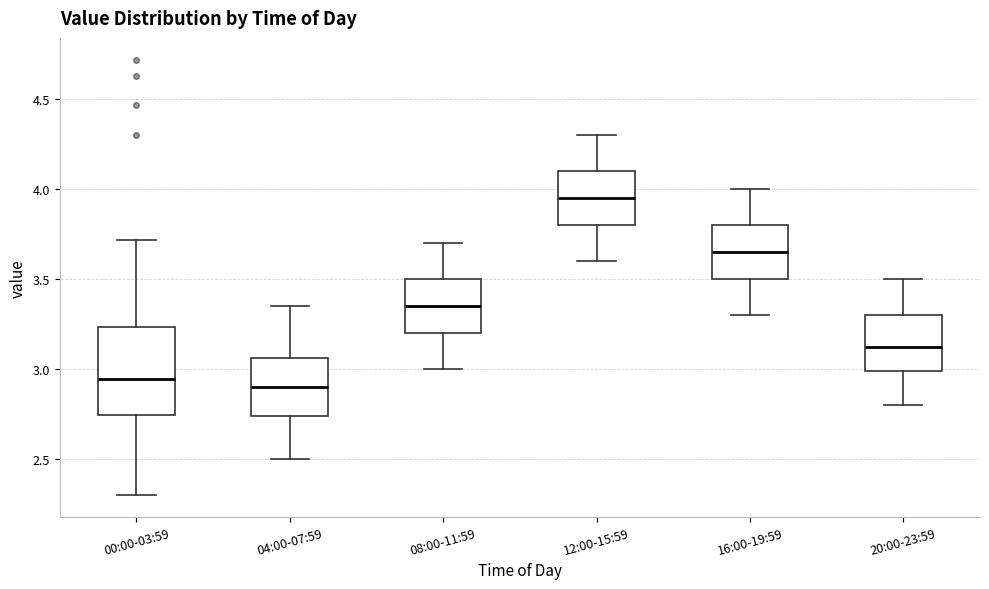

Comparing the boxes themselves (not the whiskers), which one is the tallest?

00:00-03:59